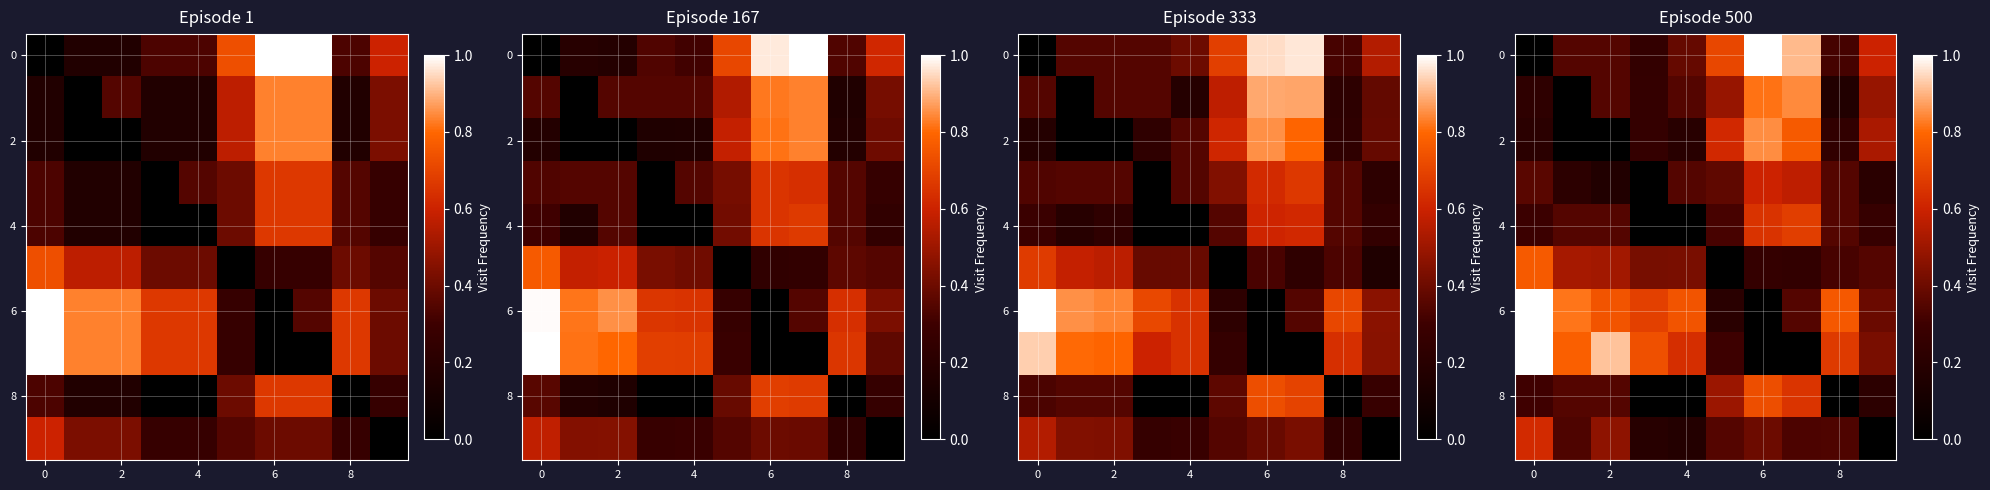

How many categories are shown in the chart?

10